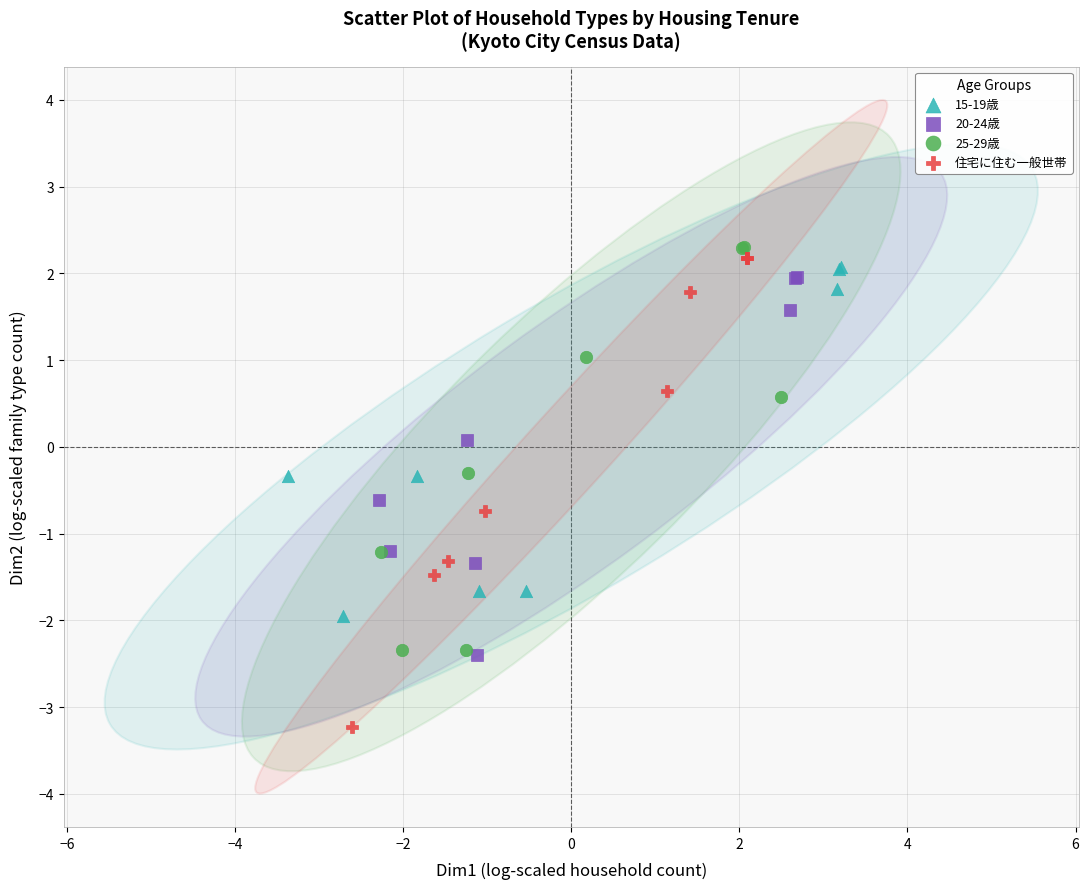

Which series has the widest spread of Y values?

住宅に住む一般世帯